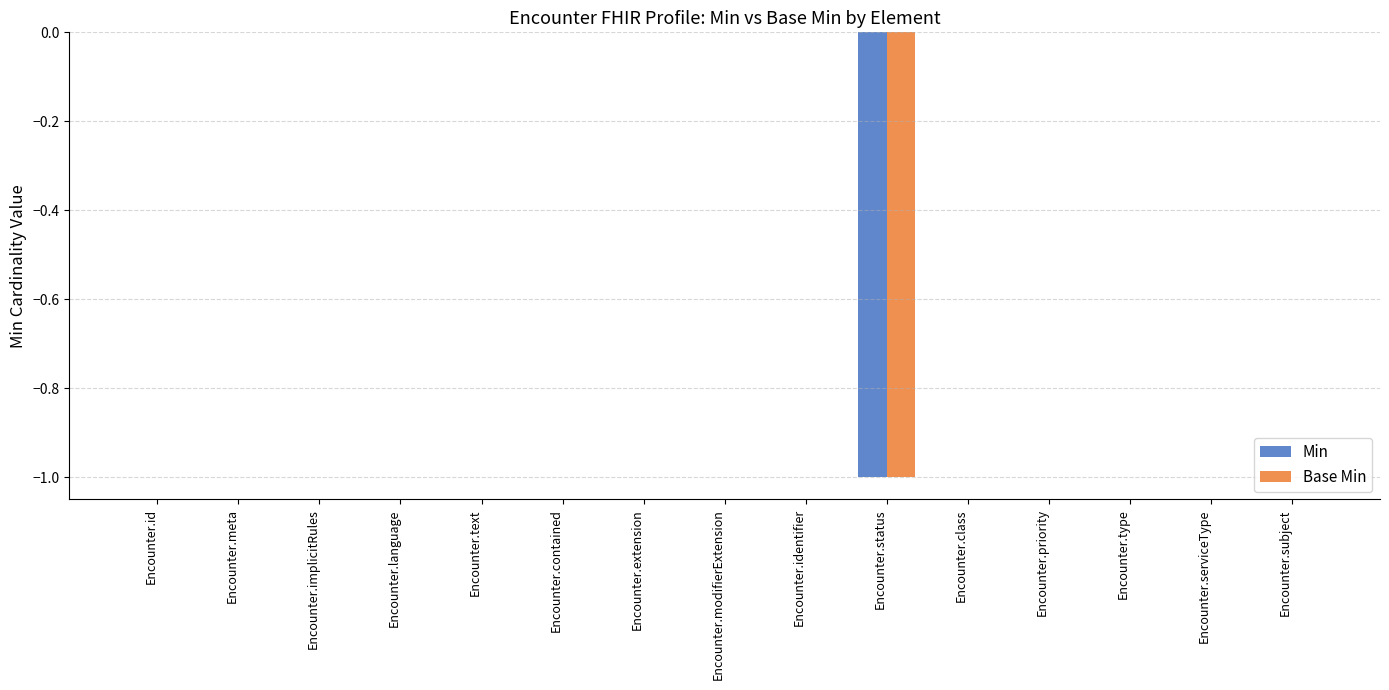

Count the number of categories in the chart.

15